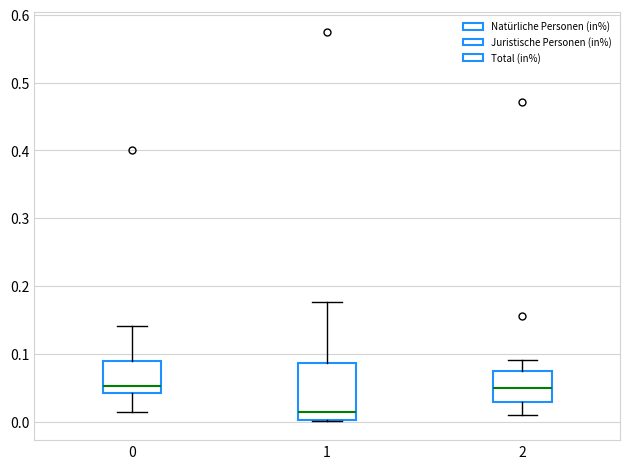

Reading left to right, read every box against the y-axis: the position of its median line, the range the box covers, and the ends of its whiskers. The values are not printed on the chart, so give them approximately, as read against the axis.

0: median 0.05, box 0.04 to 0.09, whiskers 0.01 to 0.14
1: median 0.01, box 0.00 to 0.09, whiskers 0.00 to 0.18
2: median 0.05, box 0.03 to 0.07, whiskers 0.01 to 0.09